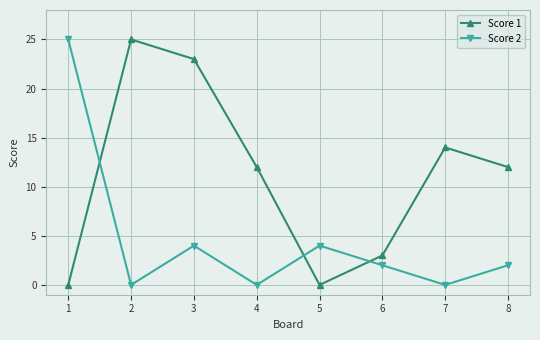

How many lines are shown in the chart?

2